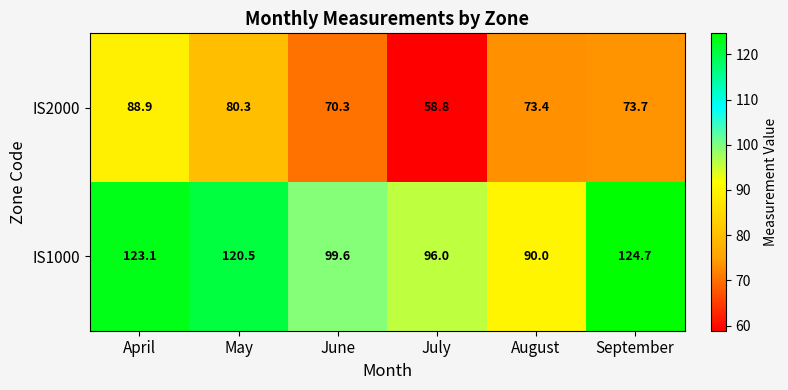

The IS1000 series shows 52.8 at April. True or false?

False